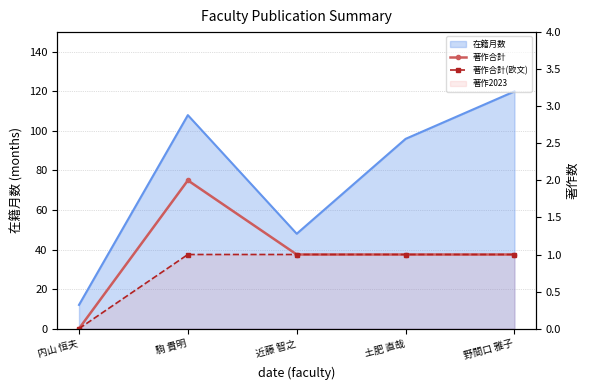

Does the chart have visible grid lines?

Yes